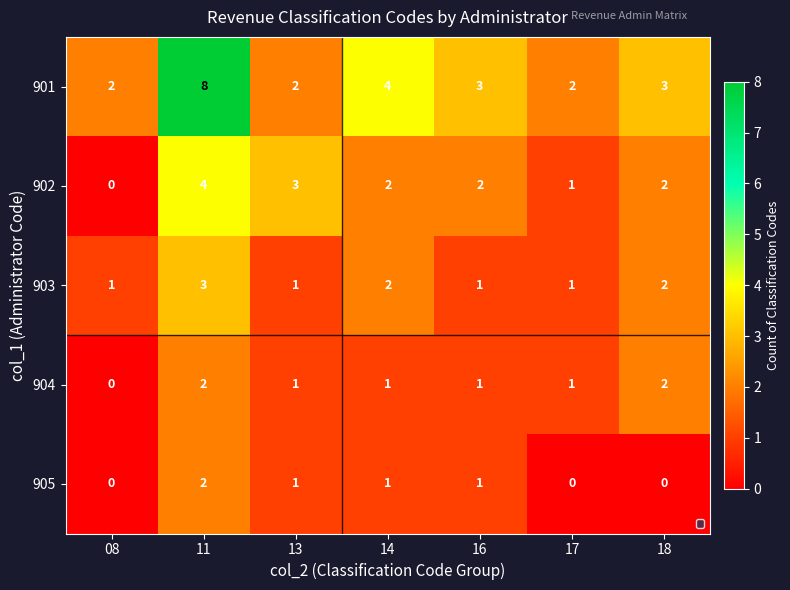

What is the sum of all 902 values?

14